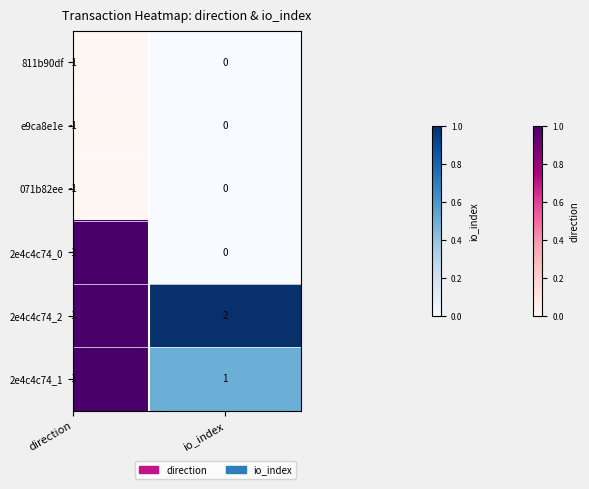

What is the spread (max minus min) of values at direction?

2